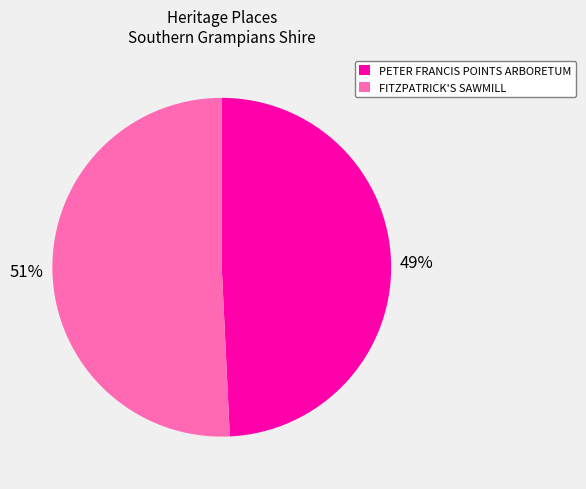

The PETER FRANCIS POINTS ARBORETUM slice represents 36% of the pie. True or false?

False